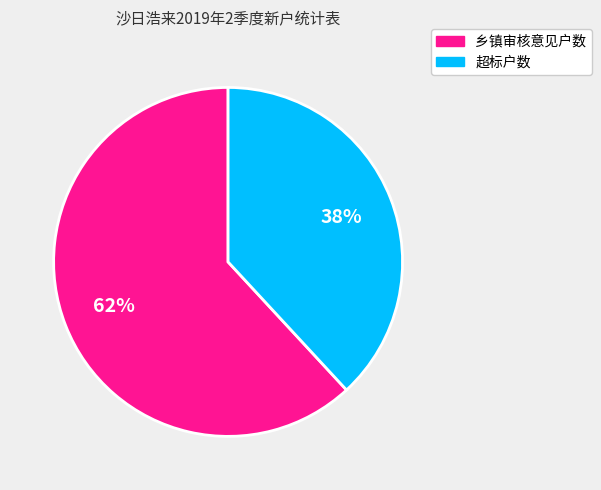

To the nearest percent, what is the average slice percentage?

50%